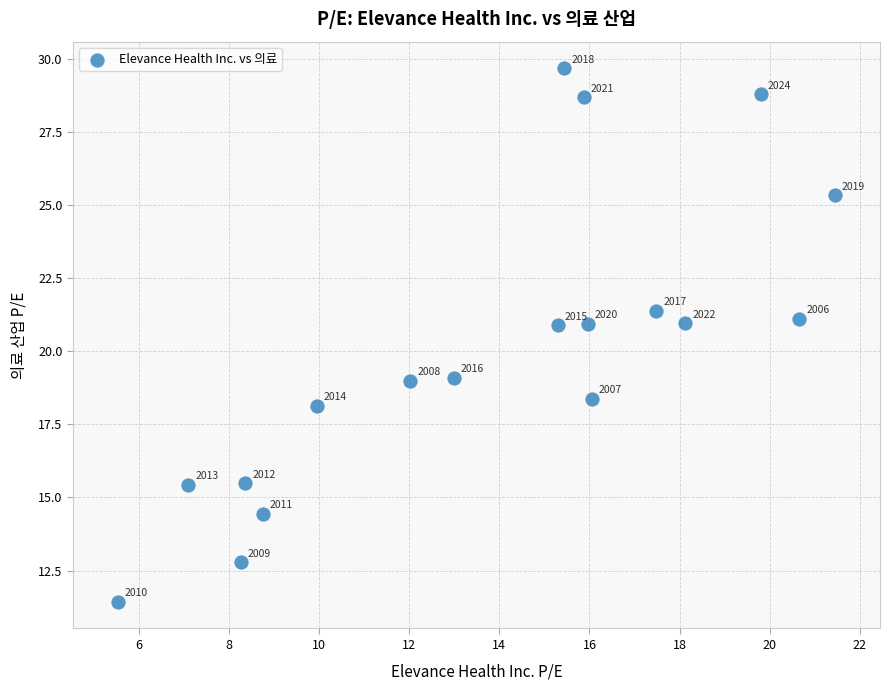

What Y value in the scatter plot is closest to 20?

20.9